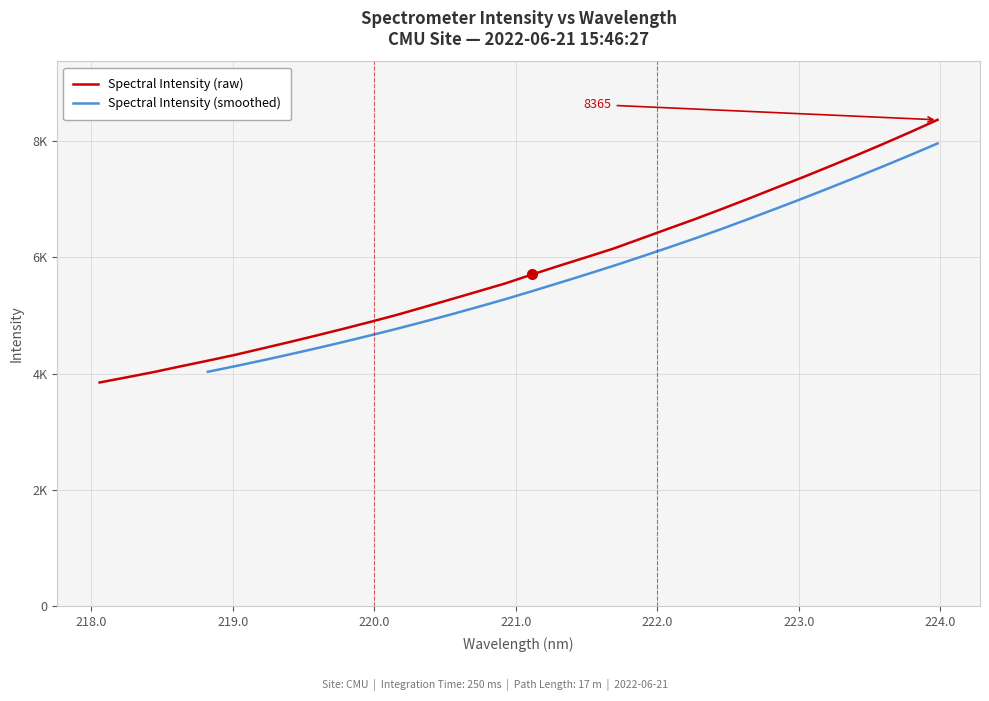

Reading left to right, extract all data points from this chart.

218.0596=3847.7	218.2508=3936.4	218.442=4026.7	218.6332=4126.0	218.8244=4222.6	219.0156=4322.2	219.2067=4431.3	219.3979=4541.0	219.589=4653.9	219.7801=4769.6	219.9712=4889.0	220.1623=5012.2	220.3533=5145.5	220.5444=5279.8	220.7354=5415.5	220.9264=5551.5	221.1174=5706.9	221.3083=5856.4	221.4993=6002.4	221.6902=6150.3	221.8812=6318.4	222.0721=6487.1	222.263=6654.0	222.4538=6829.4	222.6447=7008.9	222.8355=7193.2	223.0264=7375.3	223.2172=7563.9	223.408=7755.9	223.5987=7952.8	223.7895=8155.5	223.9802=8365.1